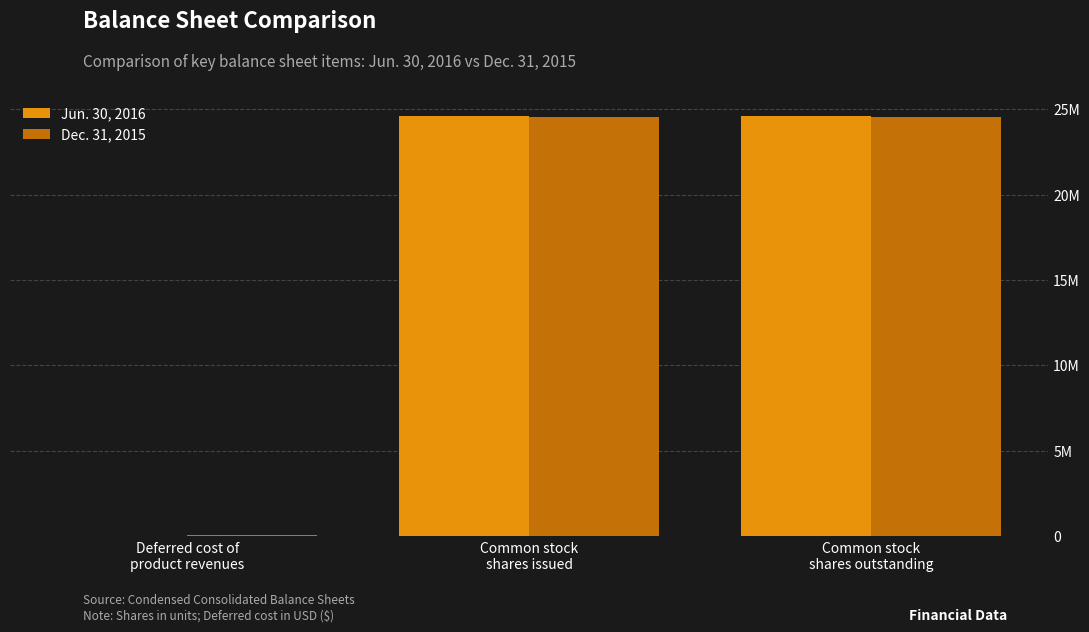

Are the bars horizontal?

No